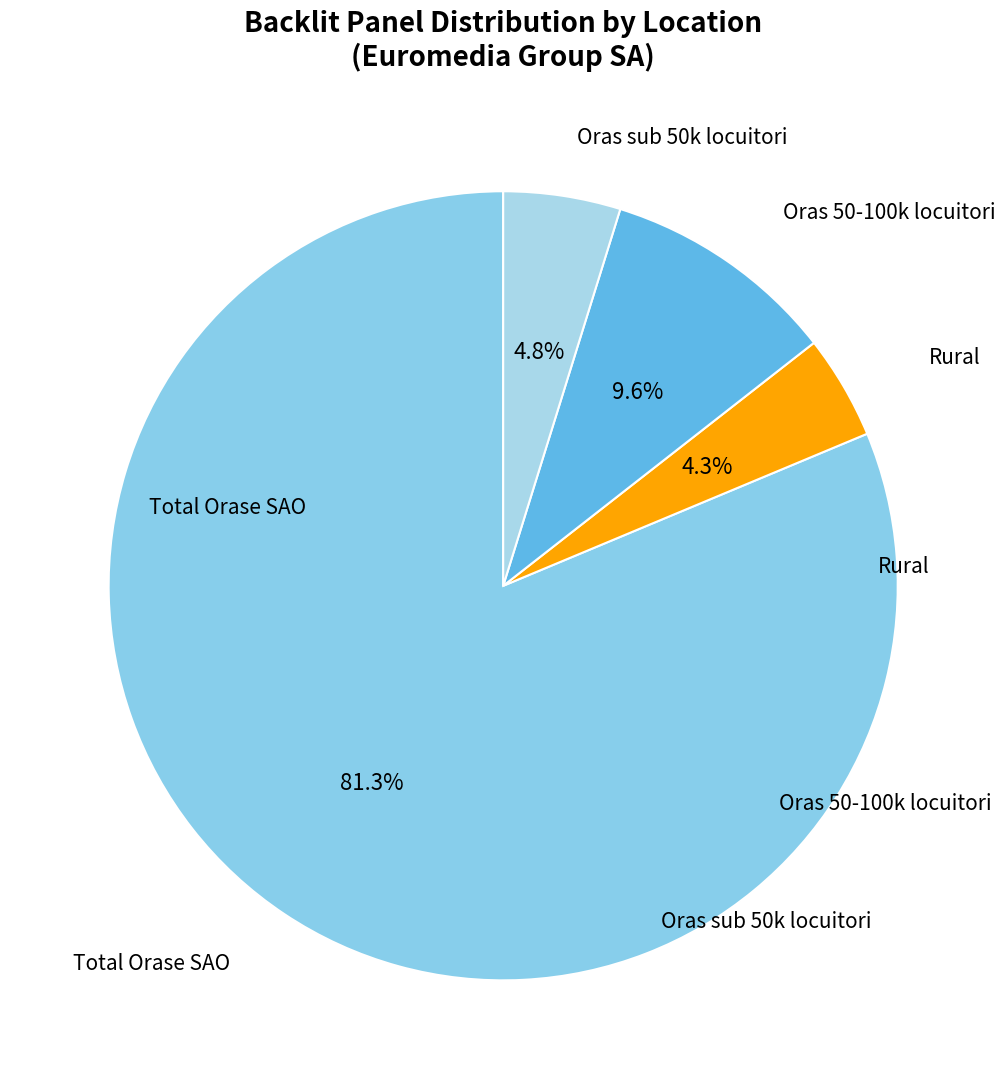

How many segments does this pie chart have?

4